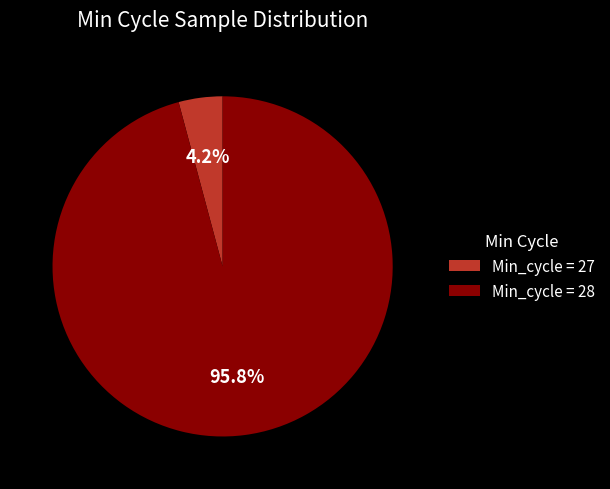

What is the majority slice?

Min_cycle = 28